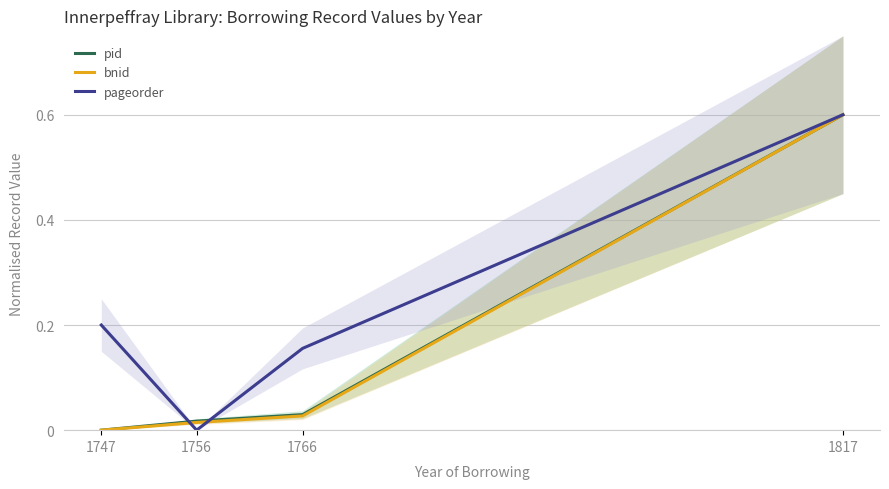

What are all the series names shown in the legend?

pid, bnid, pageorder